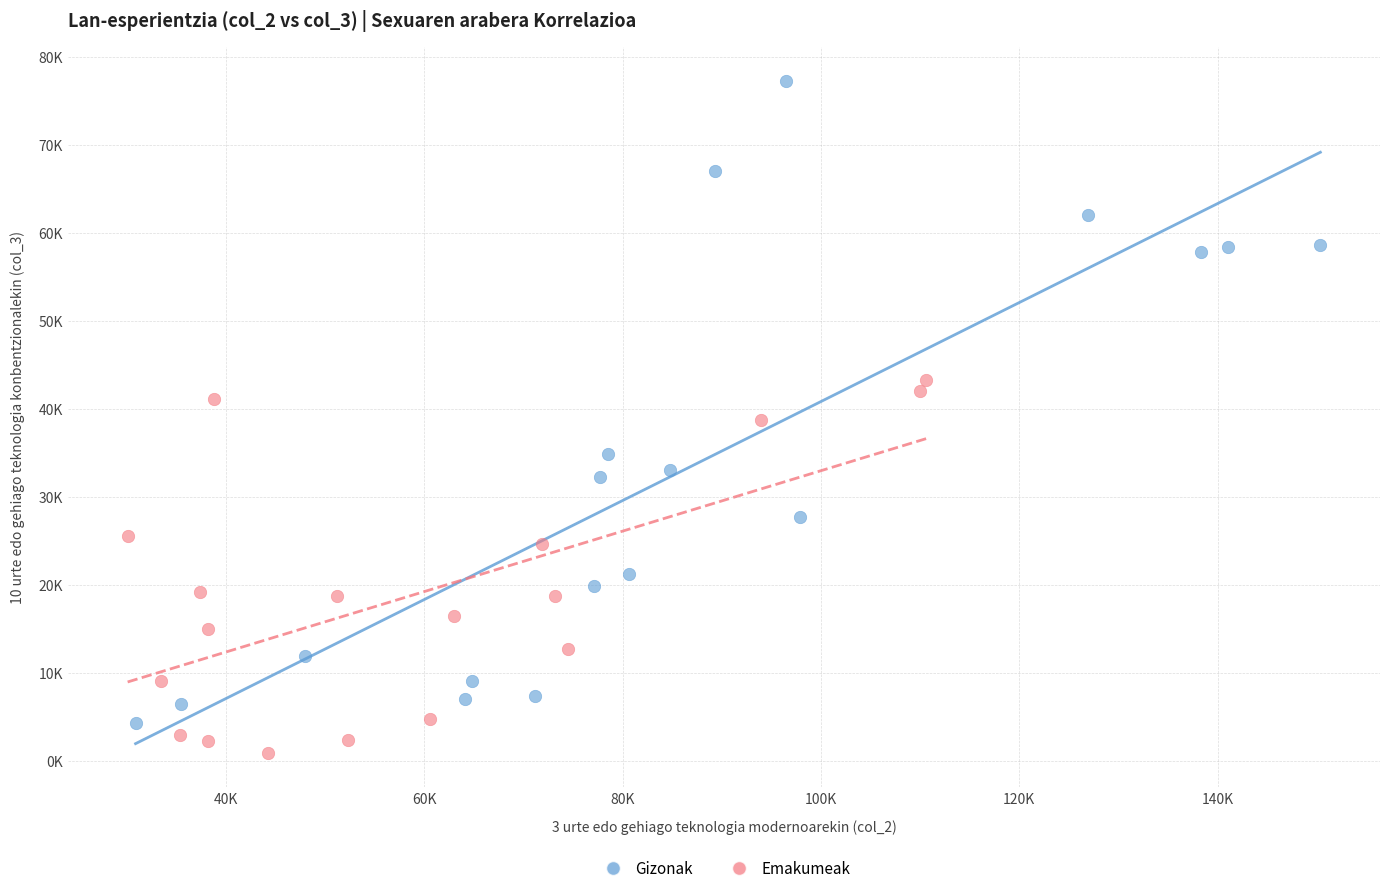

What are all the series names shown in the legend?

Gizonak, Emakumeak